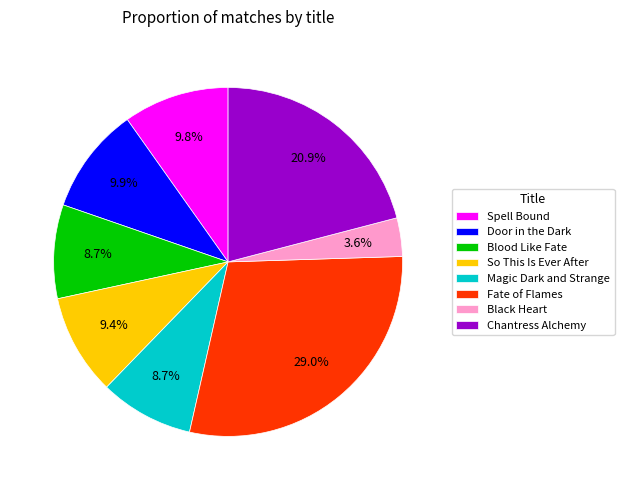

To the nearest percent, what percentage of the pie is Chantress Alchemy?

21%